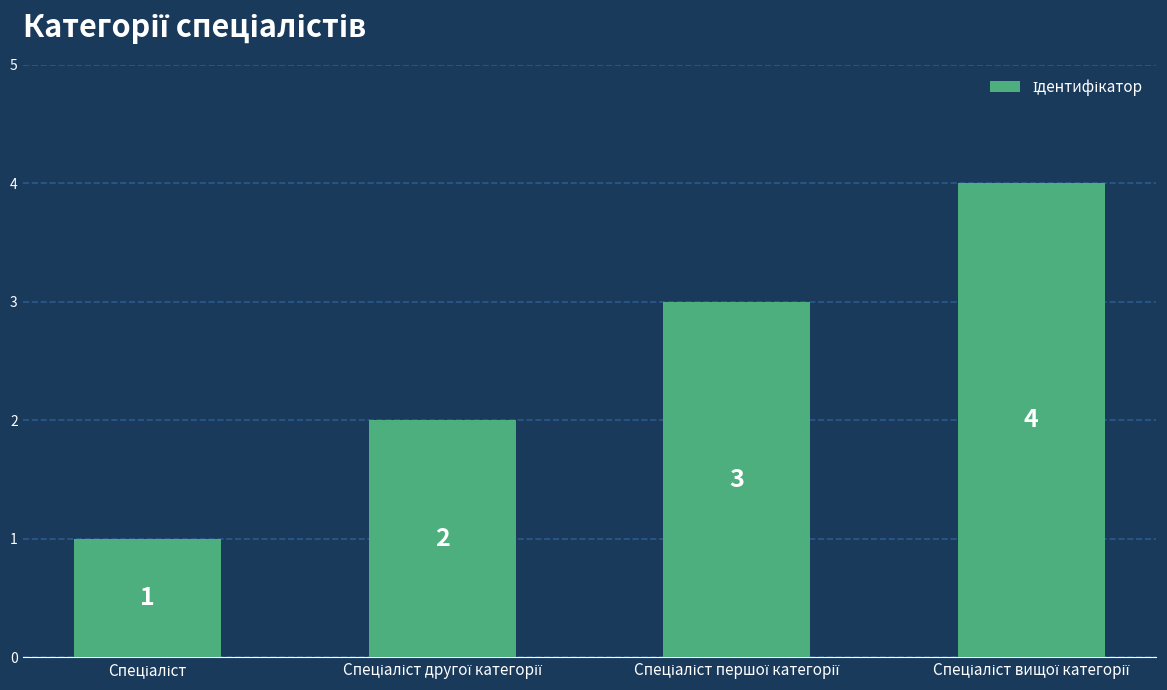

What is the sum of all values?

10